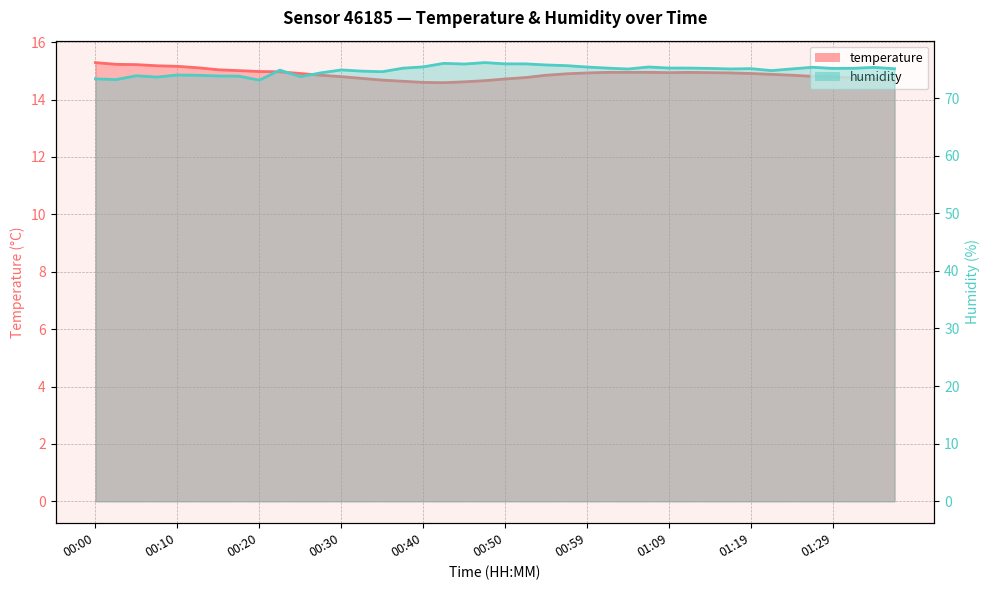

Is the value of humidity at 00:00 greater than the value of temperature at 00:54?

Yes